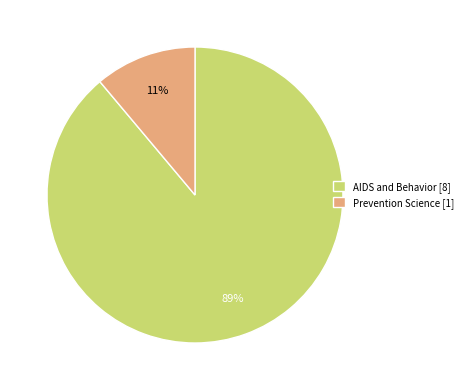

Between Prevention Science [1] and AIDS and Behavior [8], which is larger?

AIDS and Behavior [8]